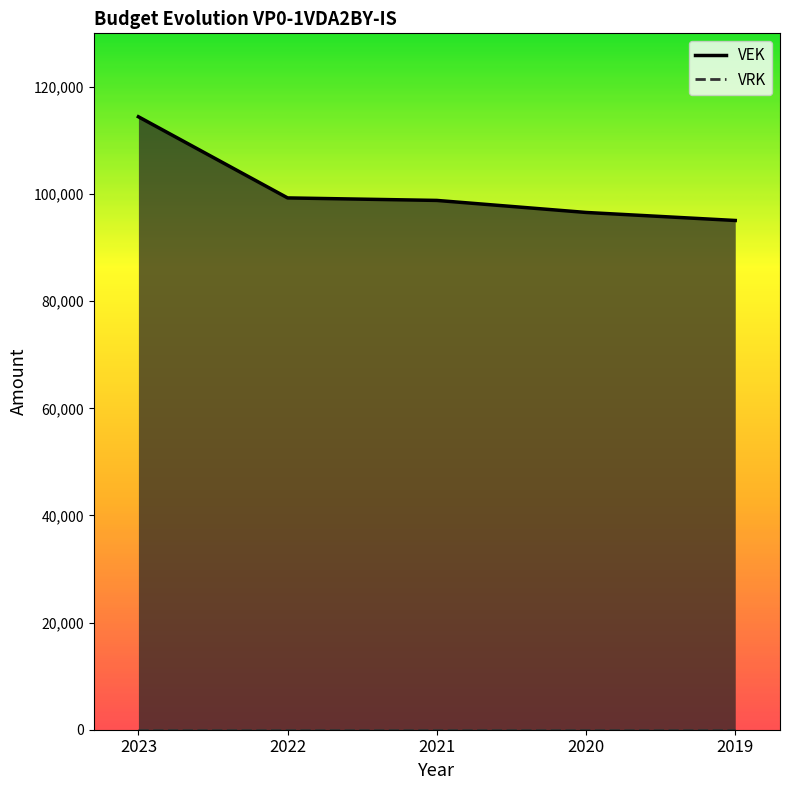

Which category has the highest value across all series?

2023